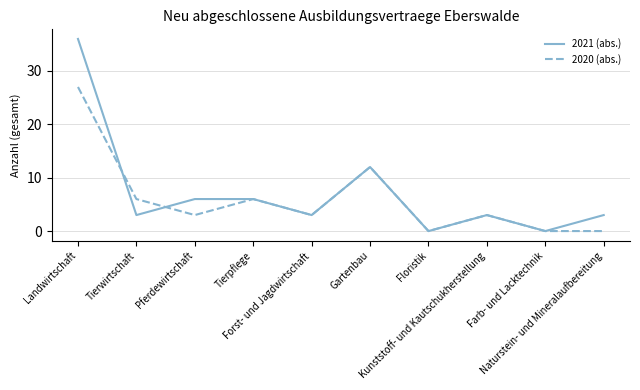

True or false: 2020 (abs.) has a value of 12 at Gartenbau.

True